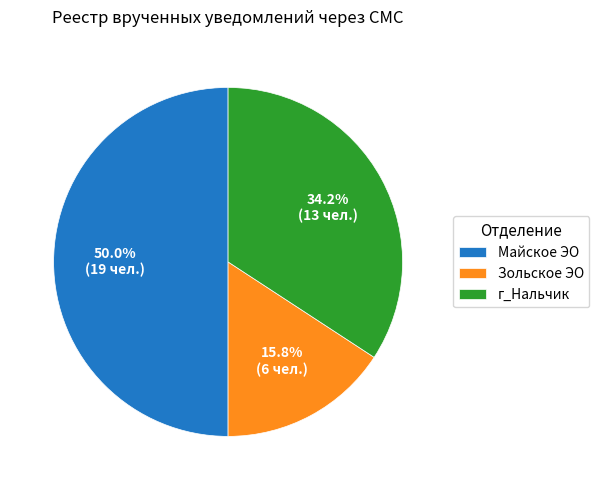

Is г_Нальчик the majority of the pie?

No